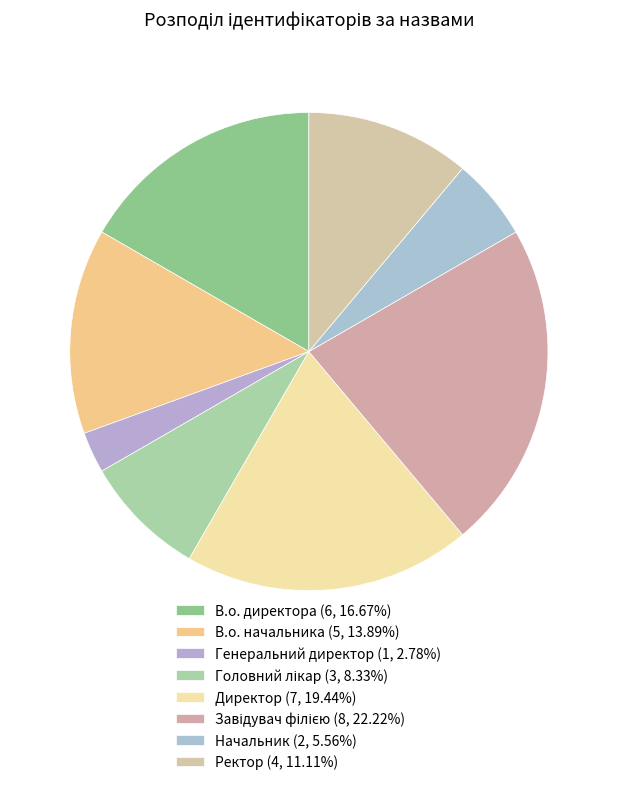

To the nearest percent, what percentage of the pie is Ректор?

11%